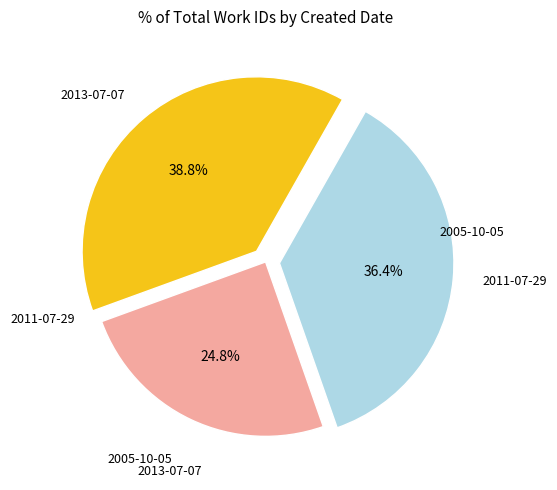

To the nearest percent, what portion does 2013-07-07 represent?

39%